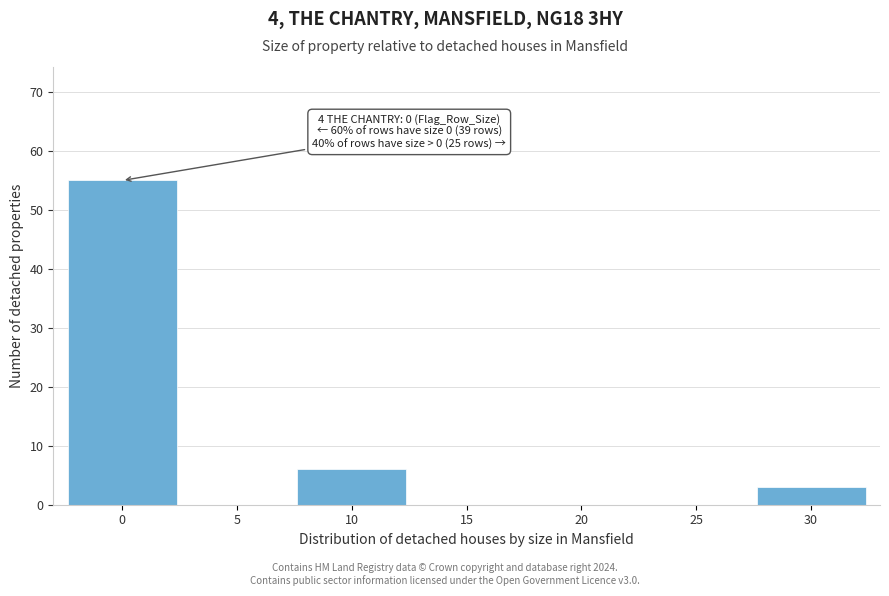

Reading right to left, transcribe all the data shown in this chart.

30=3	25=0	20=0	15=0	10=6	5=0	0=55